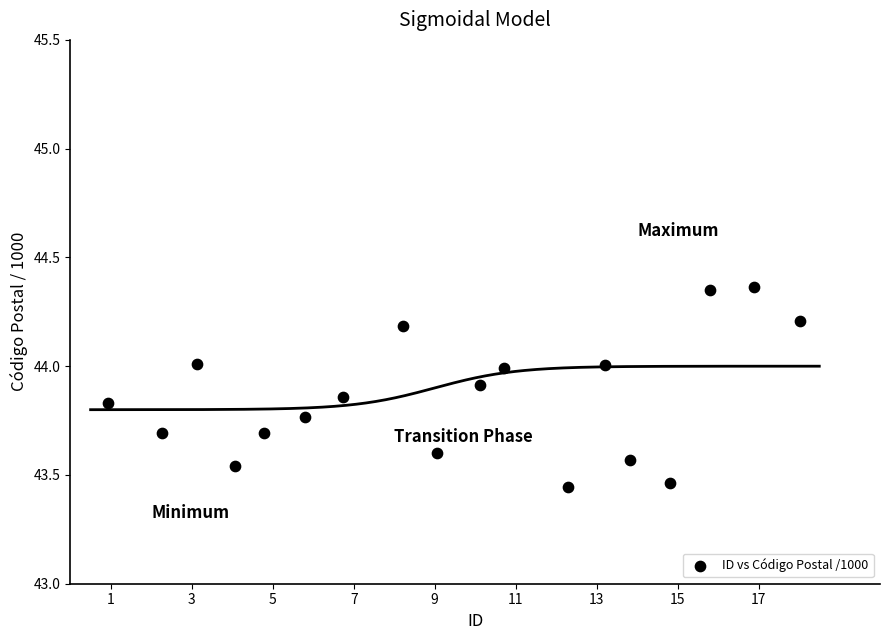

What is the range of X values (max minus min)?

17.1